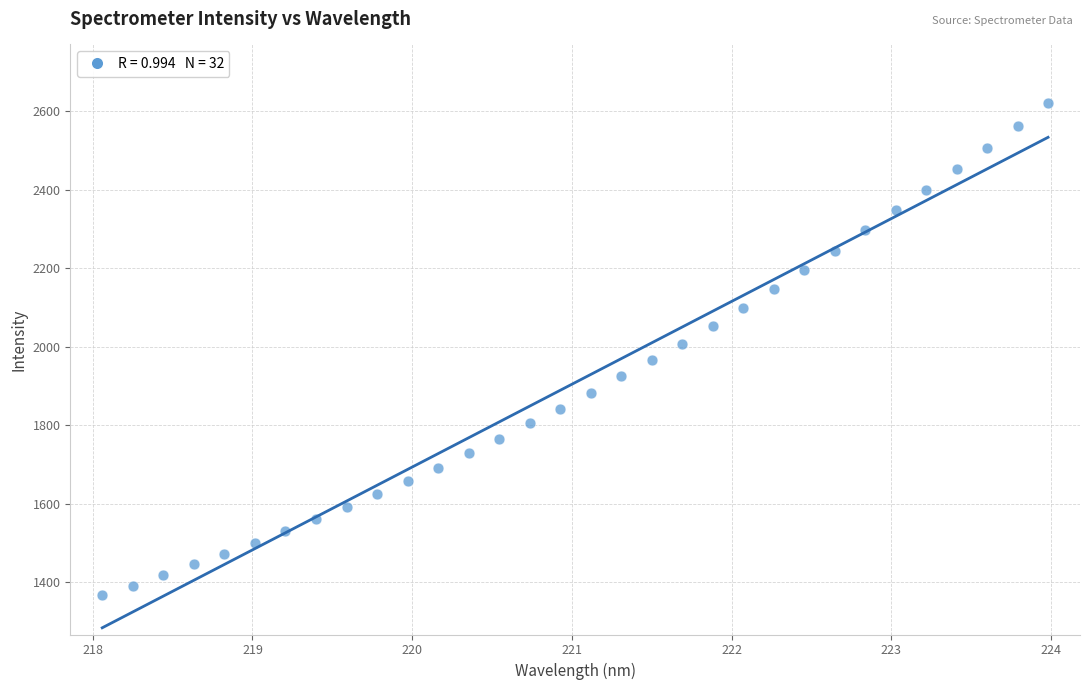

What is the range of Y values (max minus min)?

1252.9